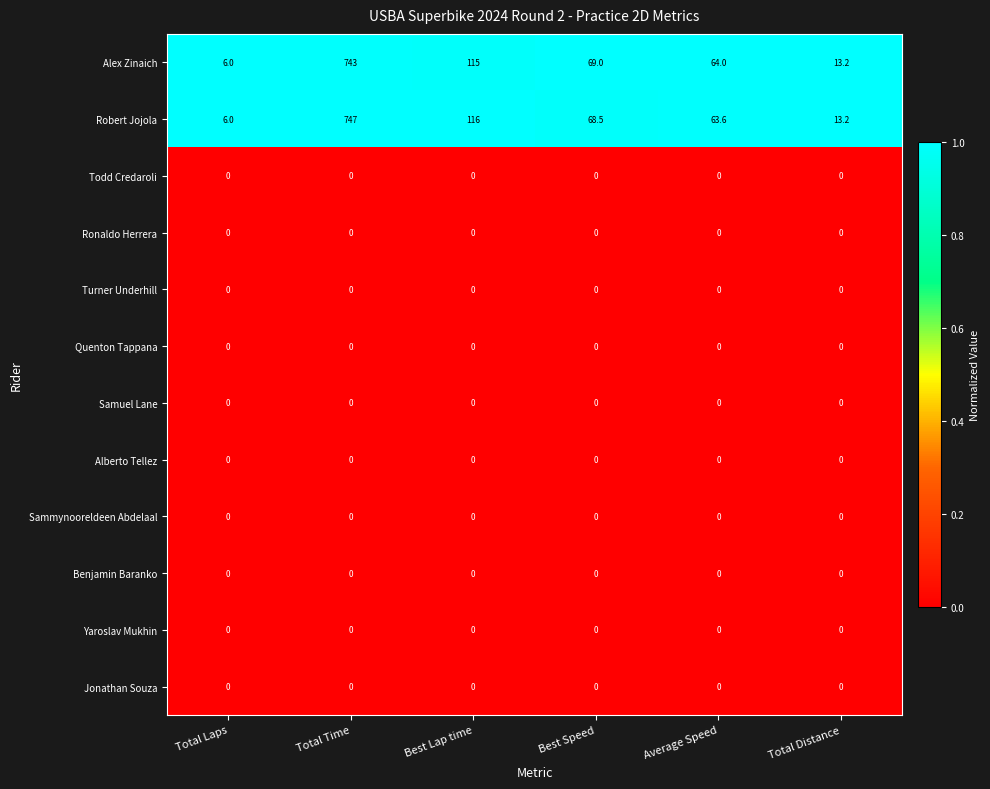

Between Total Time and Best Speed, which series saw the biggest shift?

Robert Jojola